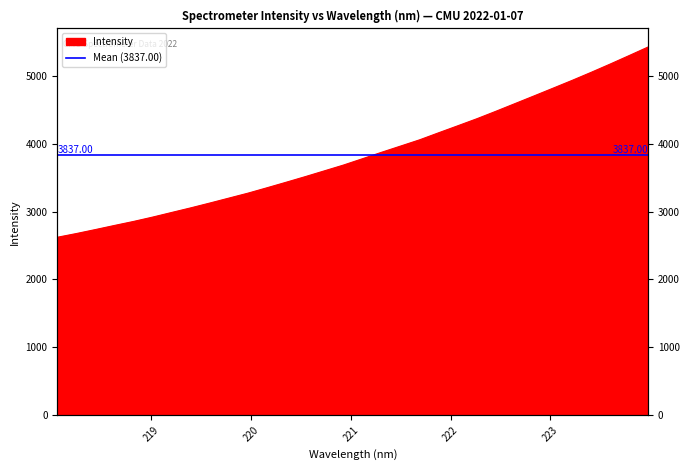

What is the sum of the values at 223.0264 and 221.6902?

8876.5